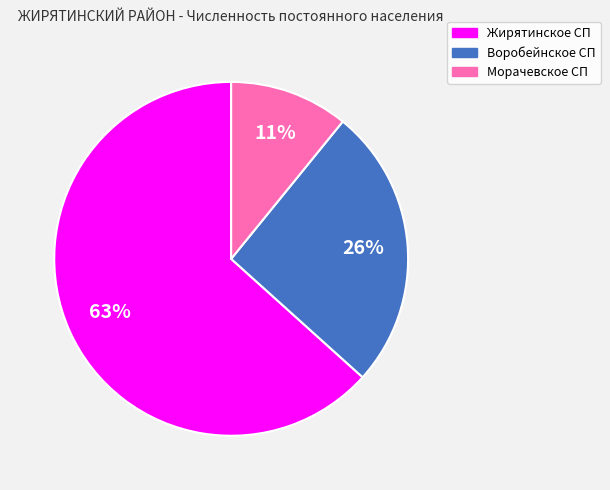

Which category has the biggest portion of the pie?

Жирятинское СП